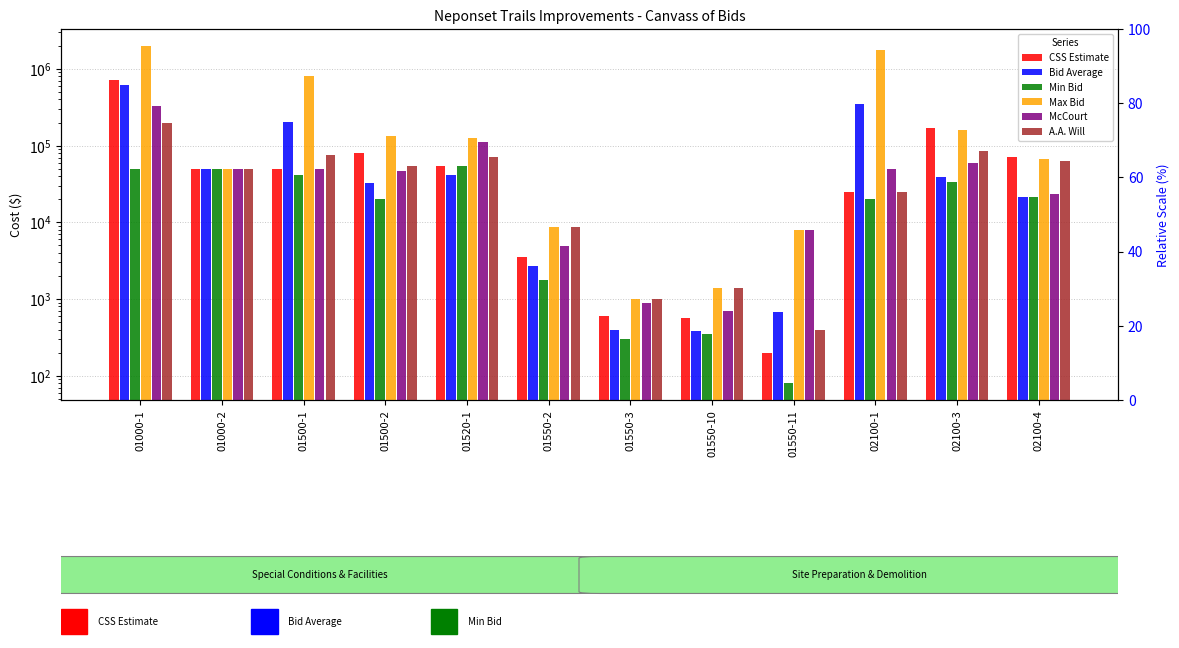

What is the value of the Max Bid bar at the 1st from the left?

2000000